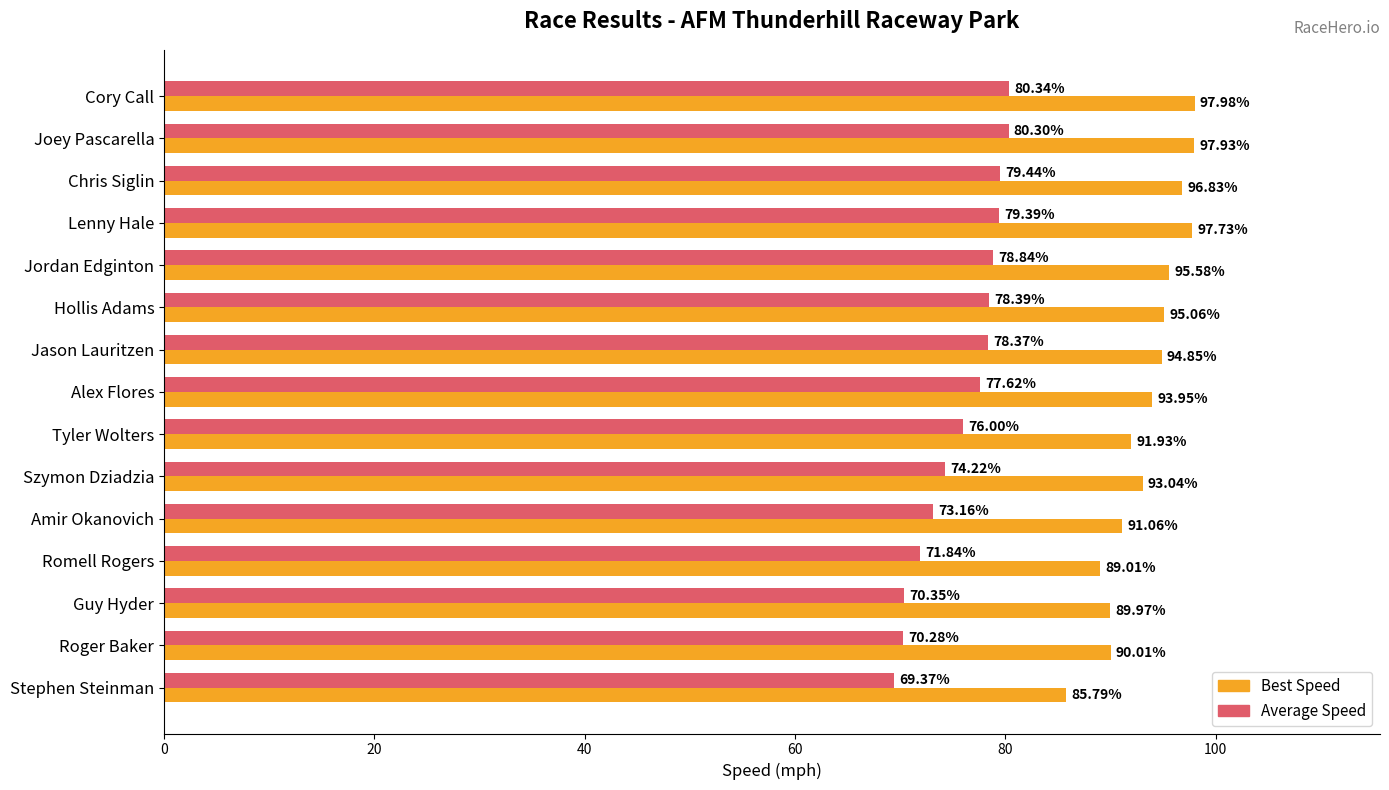

List the labels in order of Average Speed value, smallest first.

Stephen Steinman, Roger Baker, Guy Hyder, Romell Rogers, Amir Okanovich, Szymon Dziadzia, Tyler Wolters, Alex Flores, Jason Lauritzen, Hollis Adams, Jordan Edginton, Lenny Hale, Chris Siglin, Joey Pascarella, Cory Call